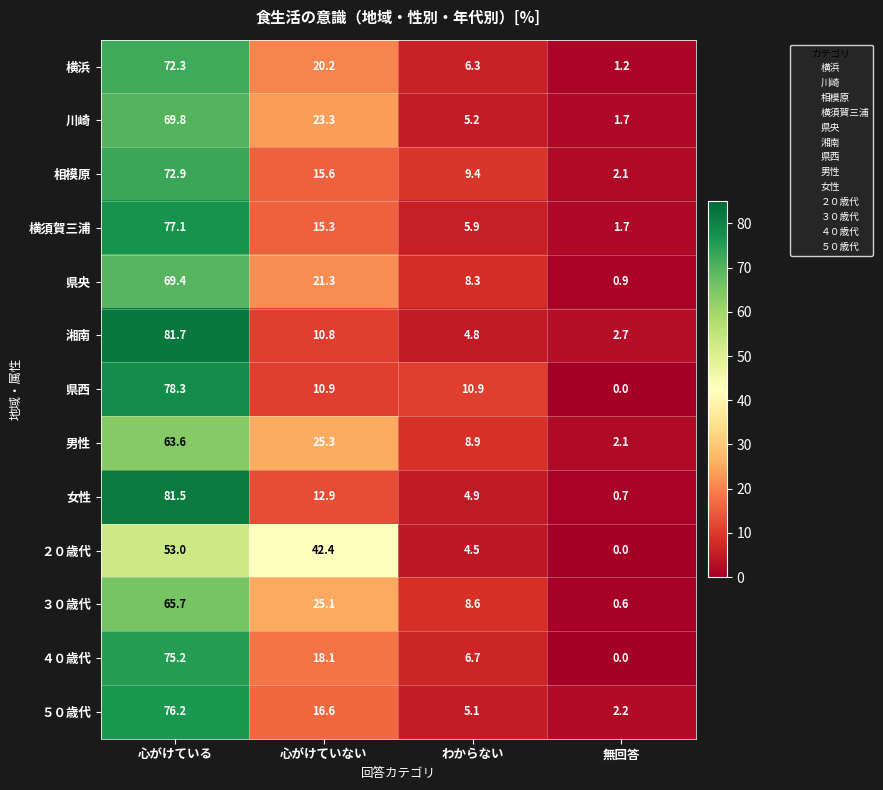

At which label does 横浜 first exceed 20?

心がけている